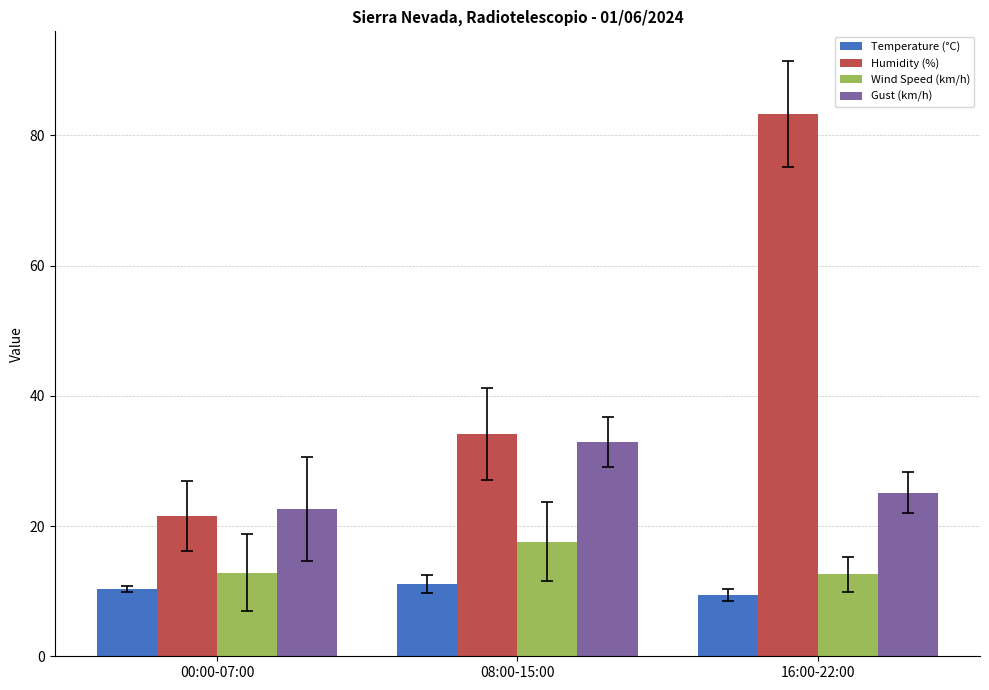

Rank the series at 16:00-22:00 from highest to lowest value.

Humidity (%), Gust (km/h), Wind Speed (km/h), Temperature (°C)